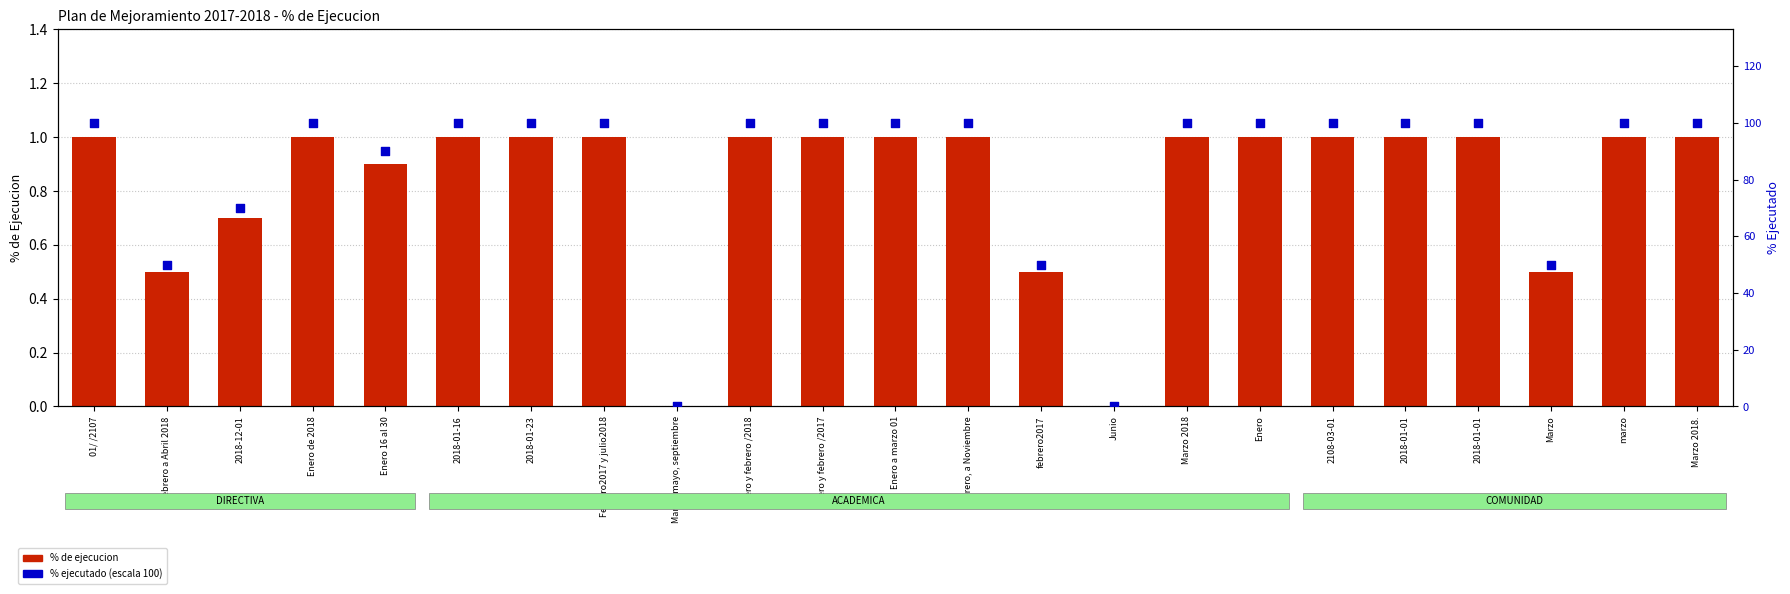

Which series has the widest spread of Y values?

% ejecutado (escala 100)